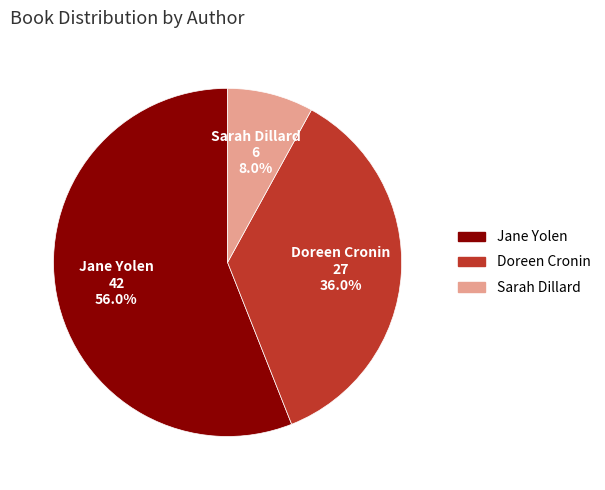

Is there a majority slice in this chart?

Yes